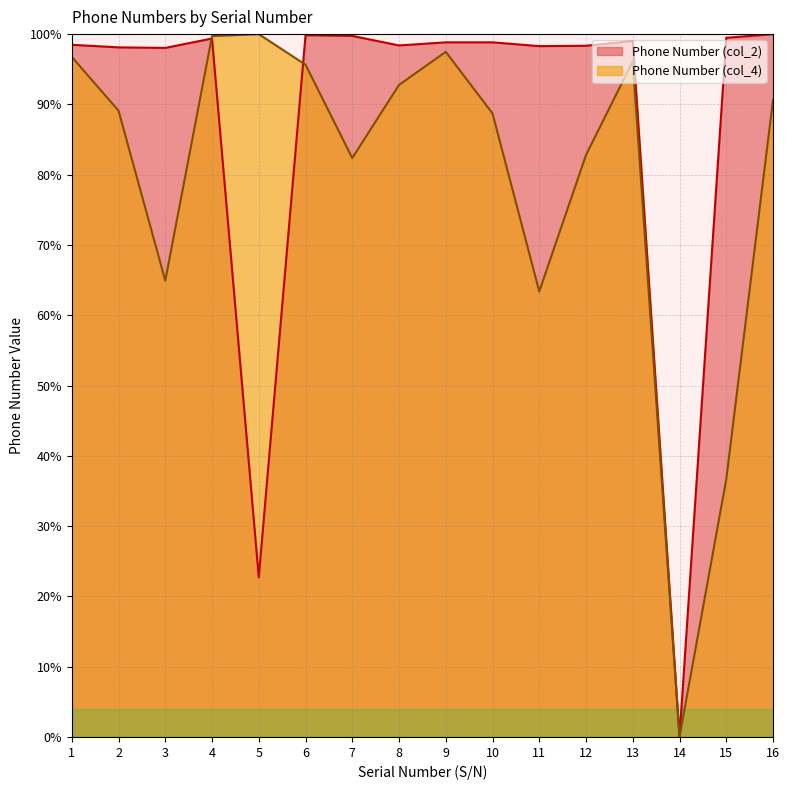

True or false: Phone Number (col_2) has a value of 37.7 at 9.

False